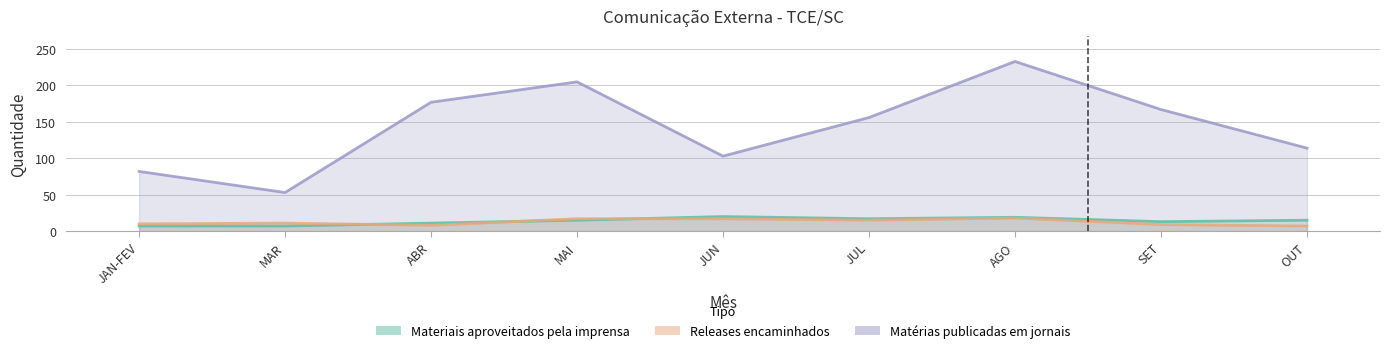

Reading left to right, what are all the values shown in this chart?

Materiais aproveitados pela imprensa: JAN-FEV=7	MAR=7	ABR=11	MAI=15	JUN=20	JUL=17	AGO=19	SET=13	OUT=15
Releases encaminhados: JAN-FEV=10	MAR=11	ABR=8	MAI=17	JUN=17	JUL=15	AGO=18	SET=9	OUT=7
Matérias publicadas em jornais: JAN-FEV=82	MAR=53	ABR=177	MAI=205	JUN=103	JUL=156	AGO=233	SET=167	OUT=114